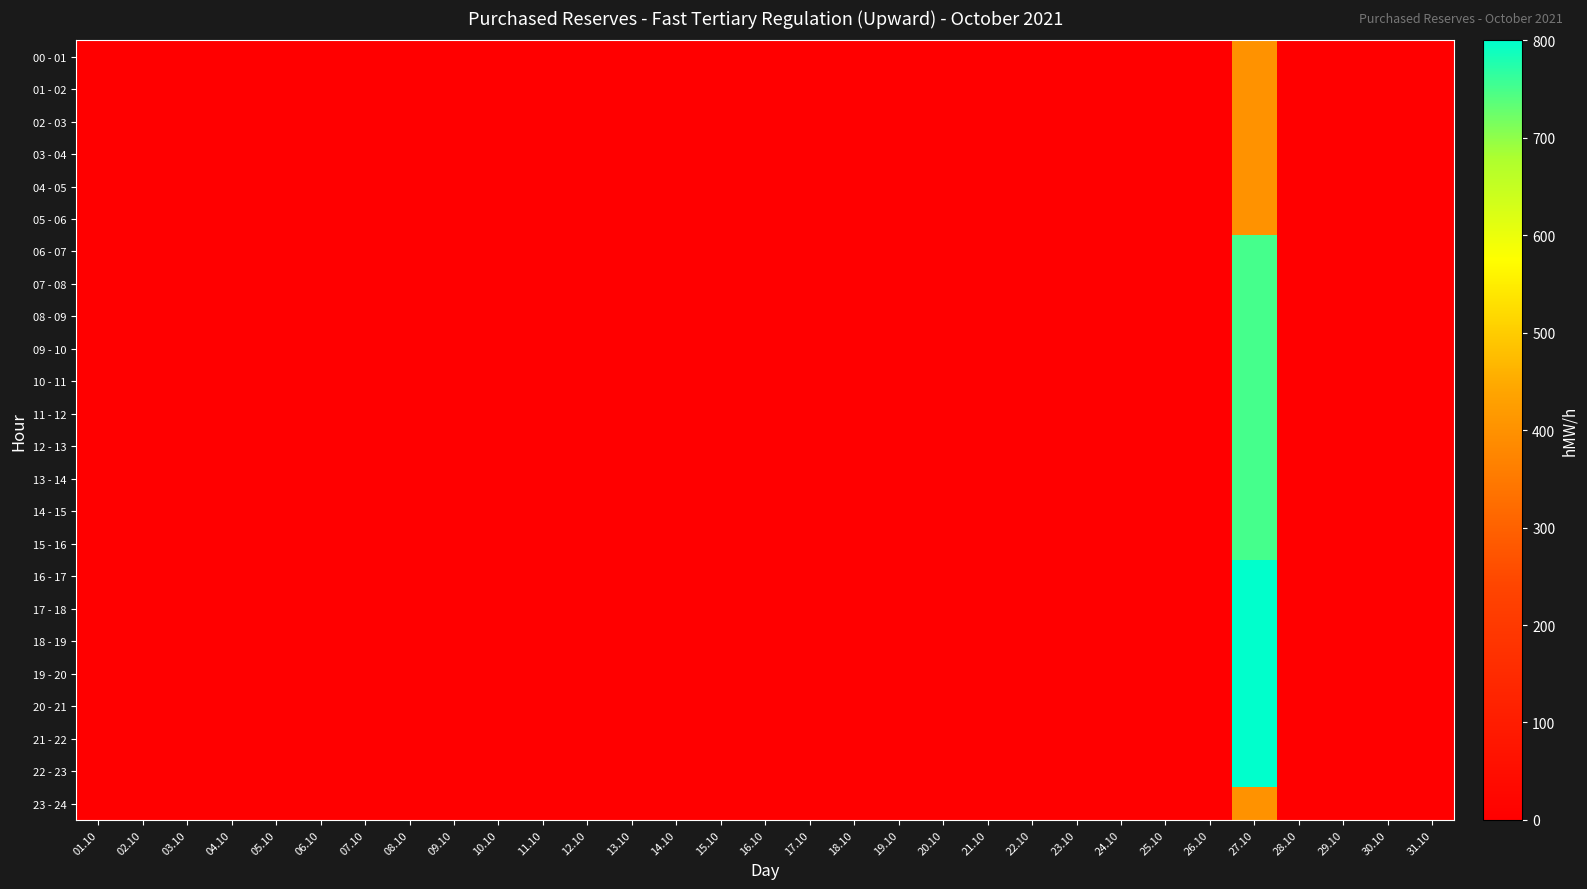

At which category is the sum across all series the highest?

27.10